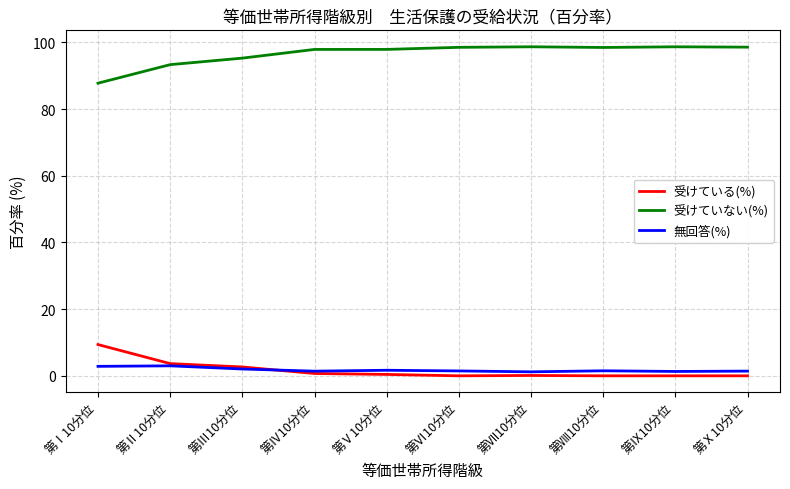

Which series has the largest total across all categories?

受けていない(%)